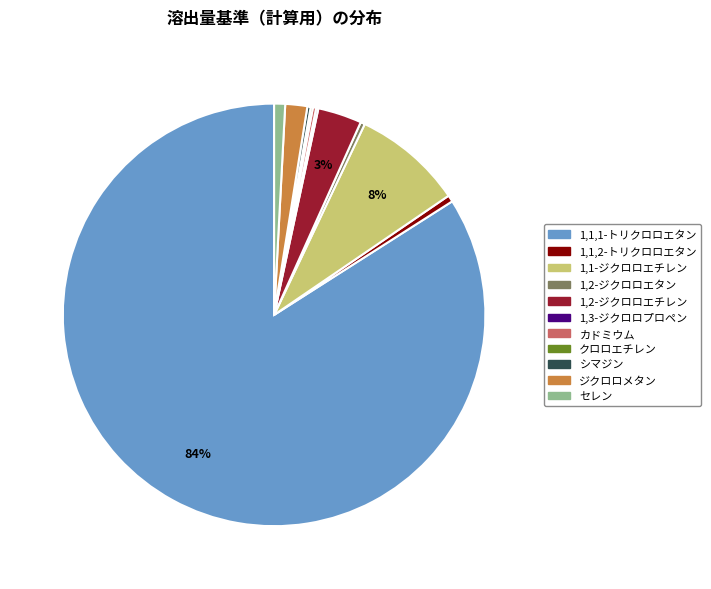

To the nearest percent, what portion does セレン represent?

1%